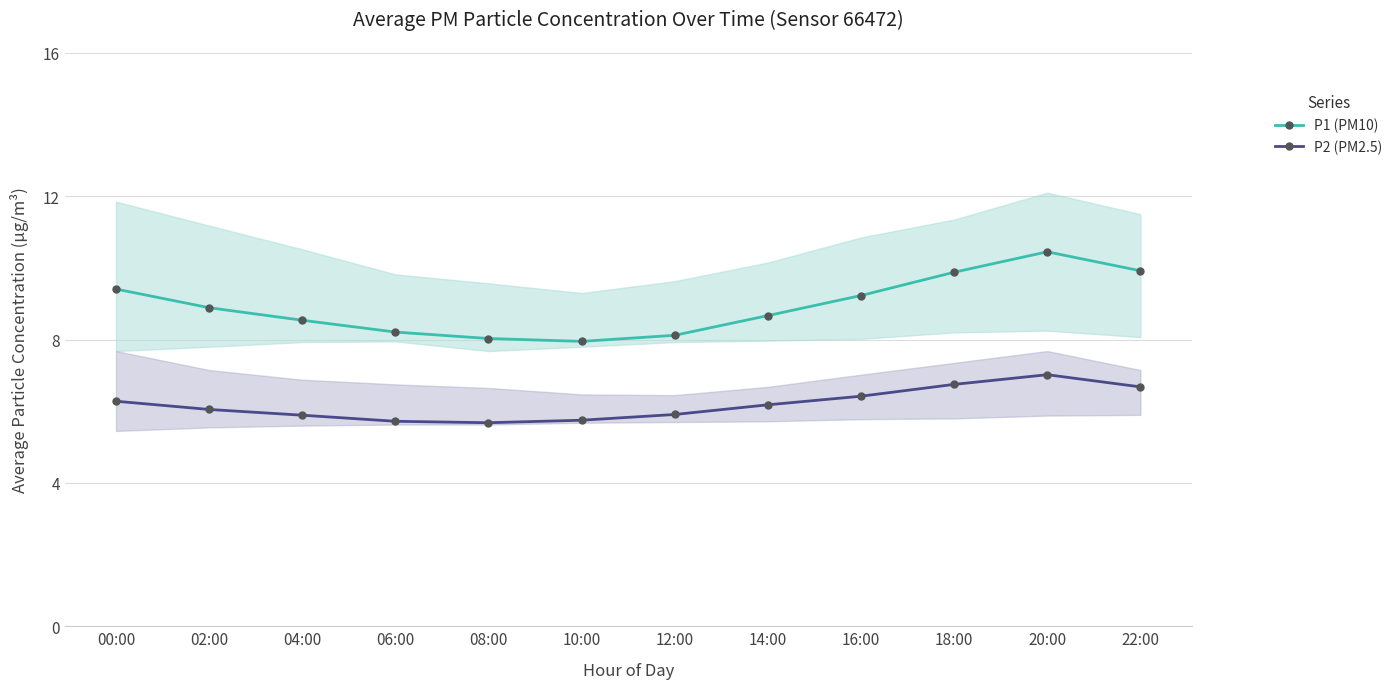

Which series has the widest spread of values?

P1 (PM10)